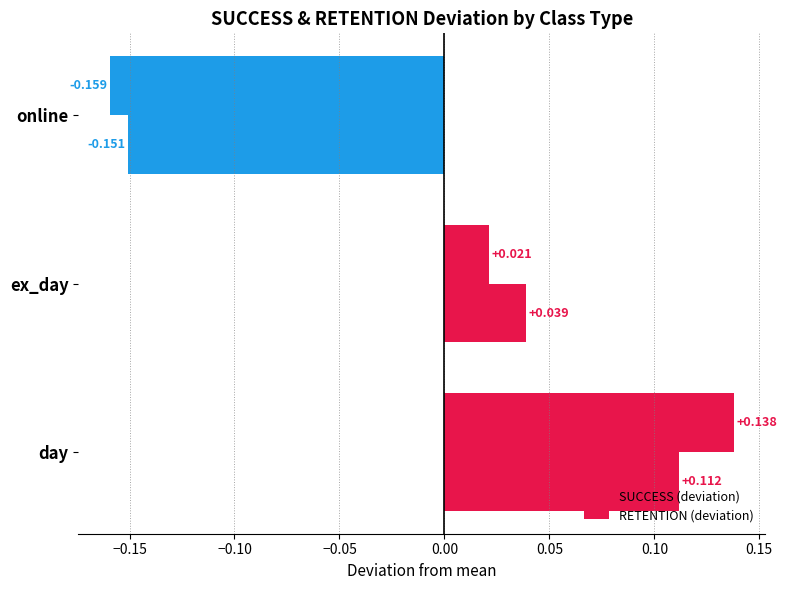

Count the number of categories in the chart.

3